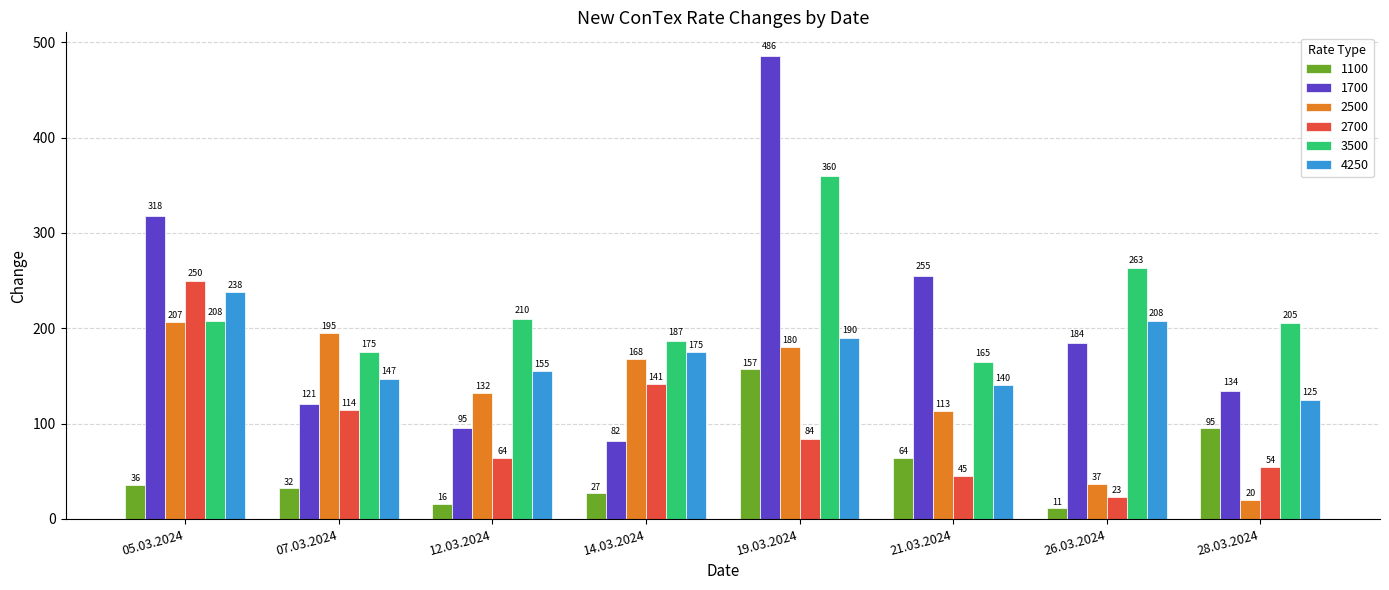

What is the total value across all series at 05.03.2024?

1257